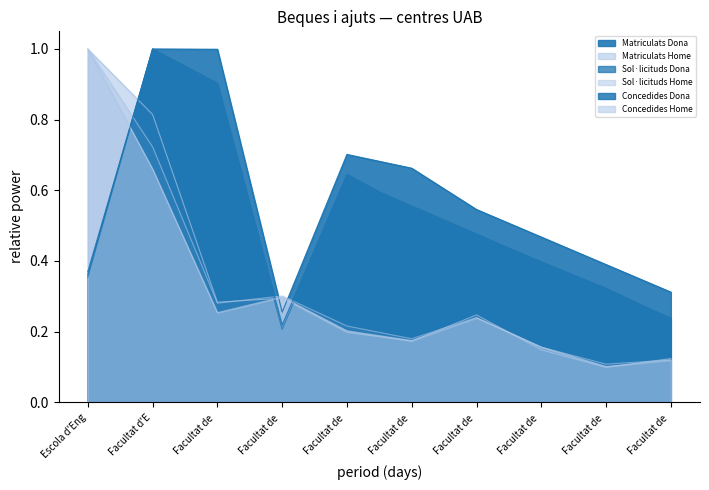

What is the difference between the maximum and minimum values in the Concedides Dona series?

0.8